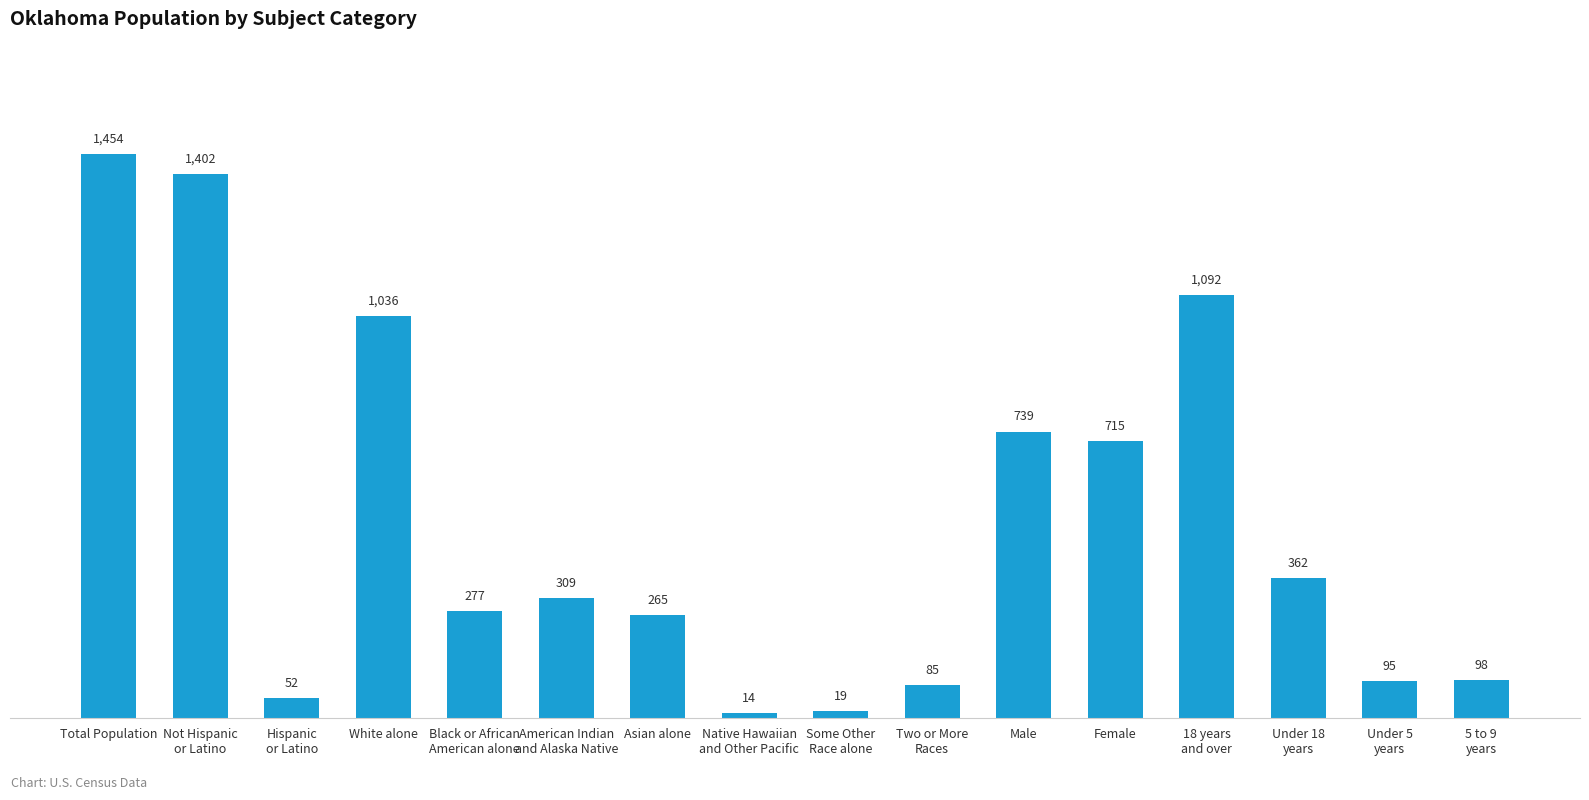

At which category does the chart reach its minimum across all series?

Native Hawaiian
and Other Pacific